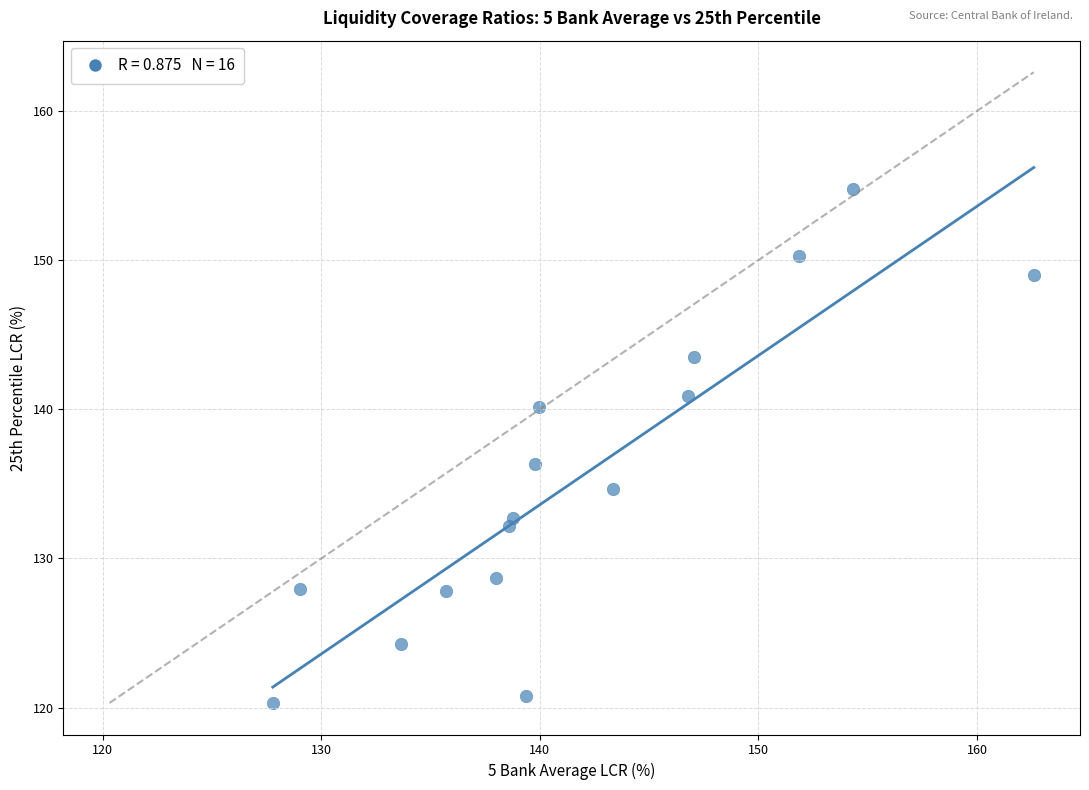

What Y value in the scatter plot is closest to 137?

136.3